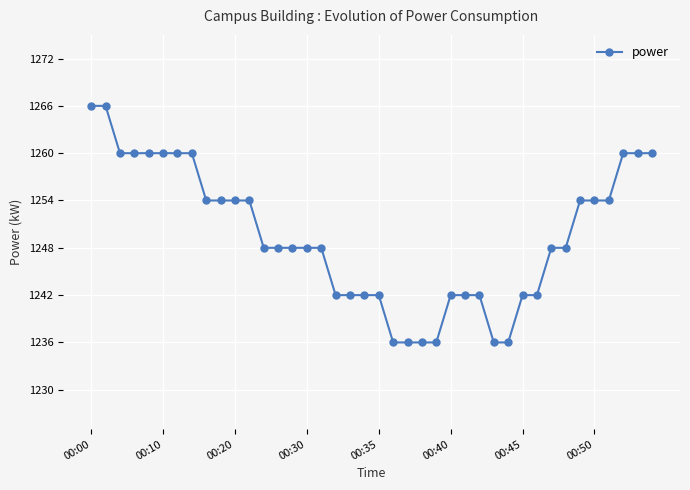

How many lines are shown in the chart?

1